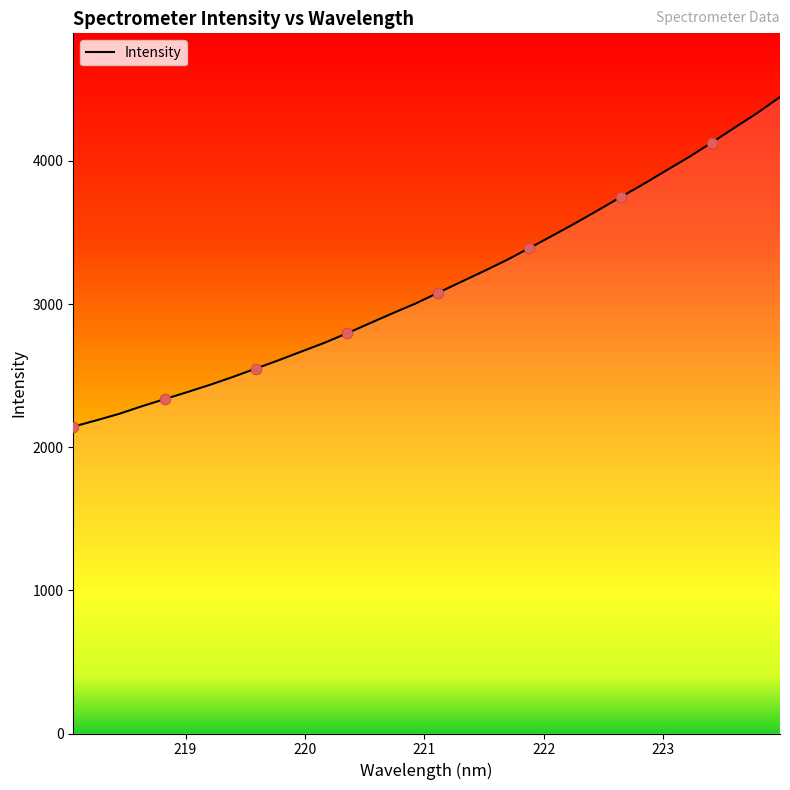

What is the greatest value displayed?

4446.3